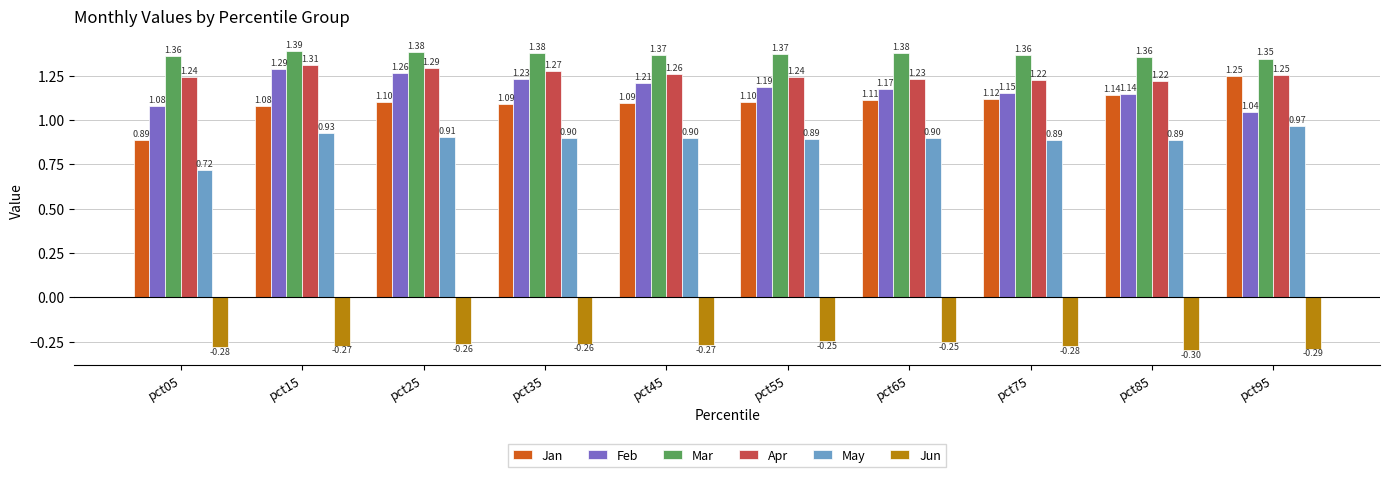

Between pct35 and pct75, which series saw the biggest shift?

Feb